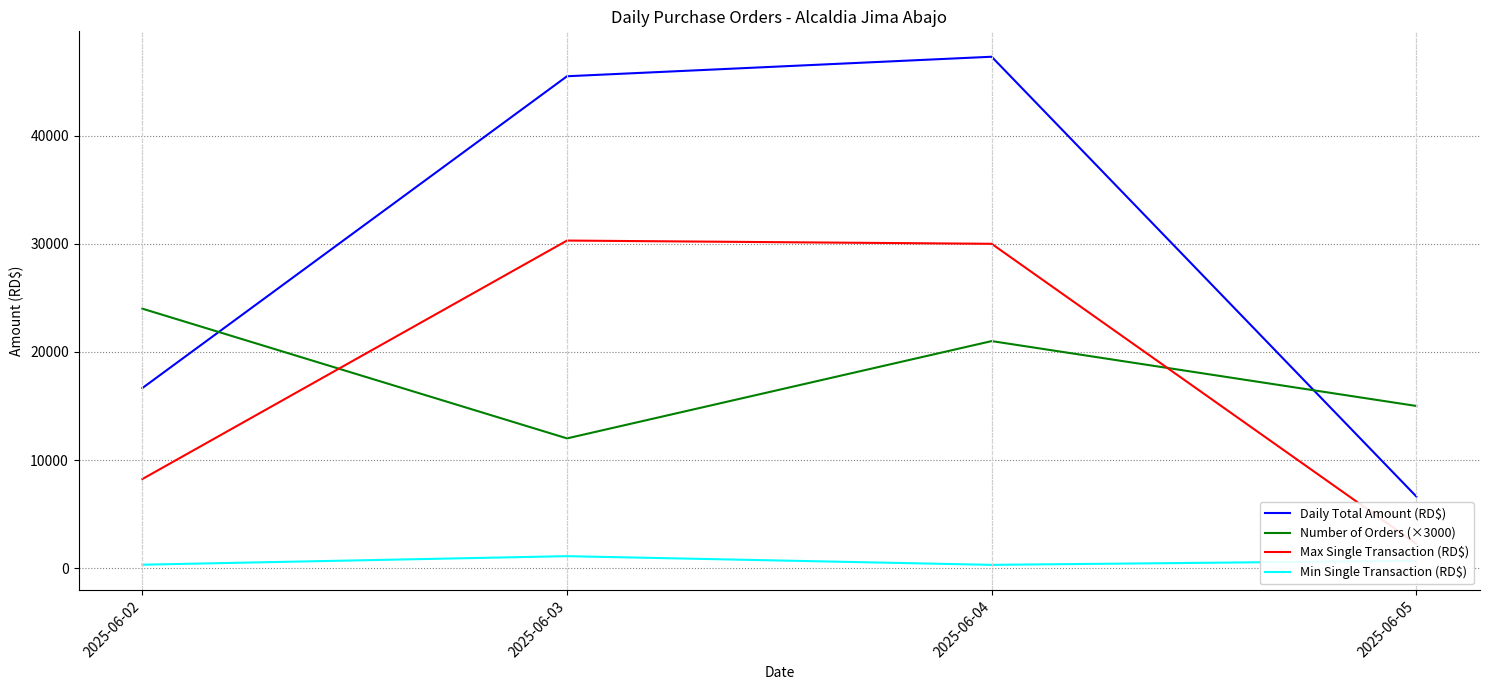

How many interior local peaks does the Min Single Transaction (RD$) series have?

1